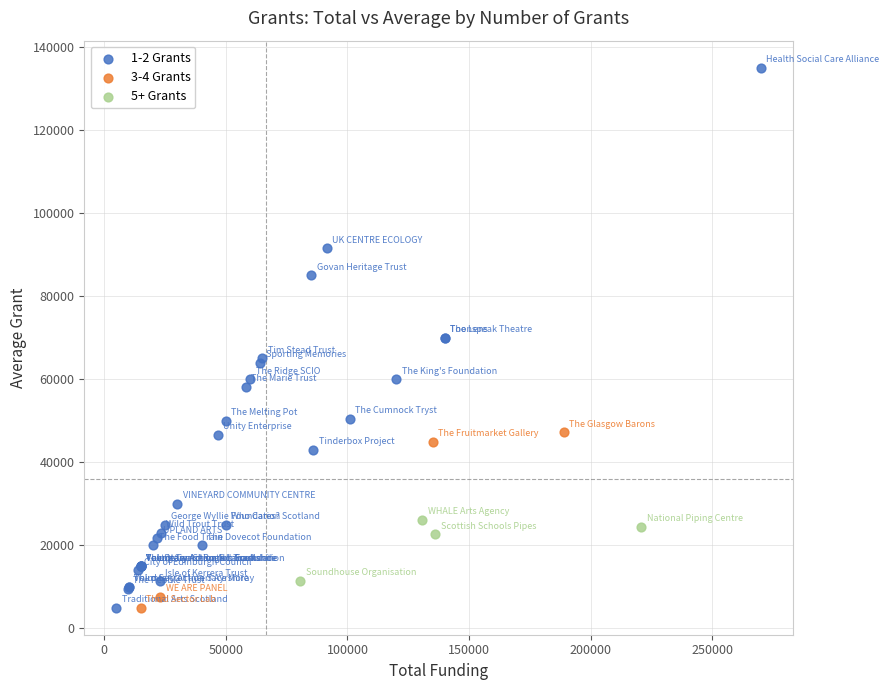

What are all the series names shown in the legend?

1-2 Grants, 3-4 Grants, 5+ Grants